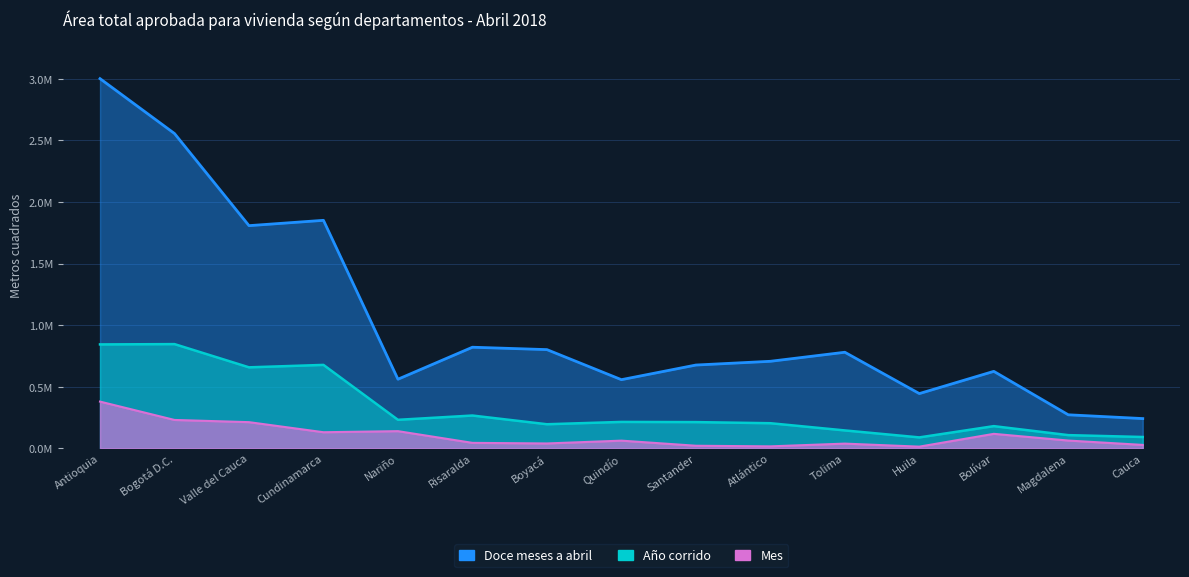

Rank the series at Santander from highest to lowest value.

Doce meses a abril, Año corrido, Mes